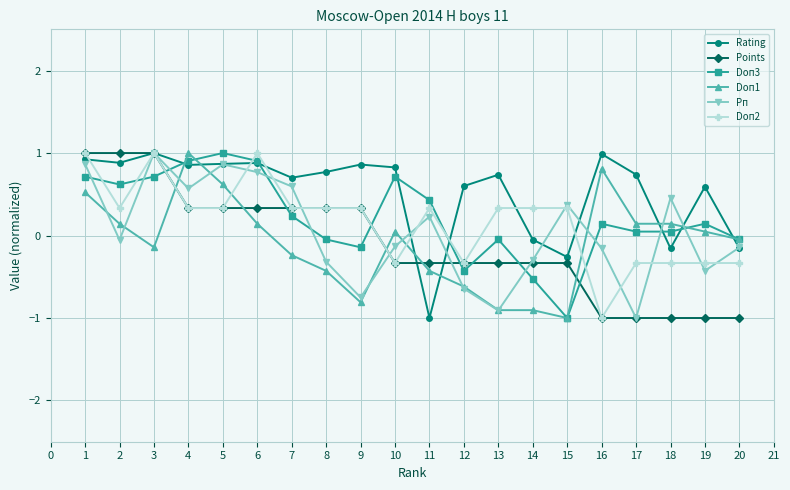

True or false: Doп1 has a value of 0.2 at 4.

False